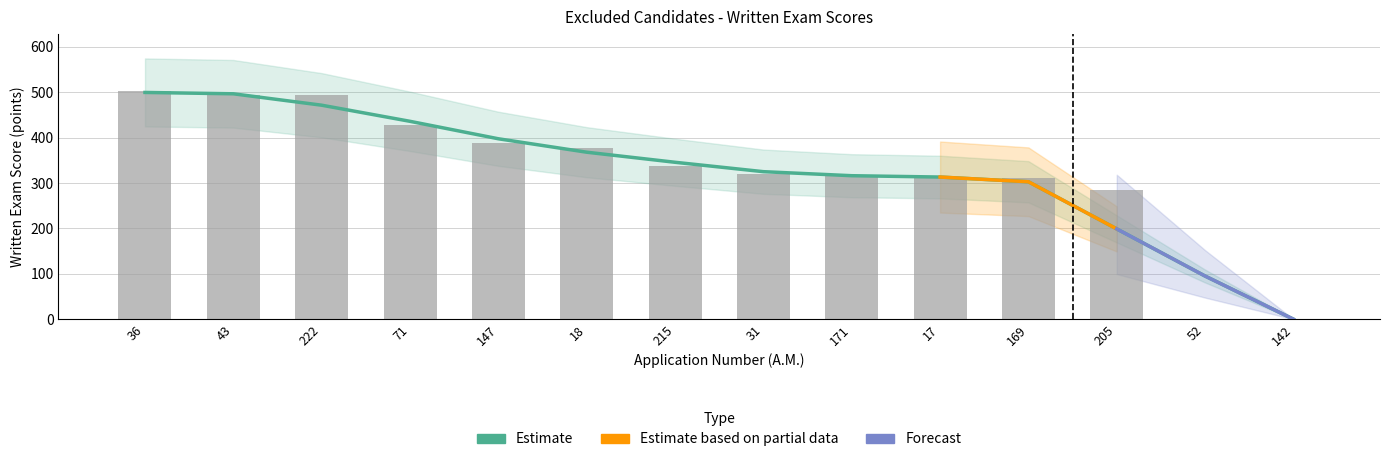

Are the bars grouped side by side (vs. stacked)?

No